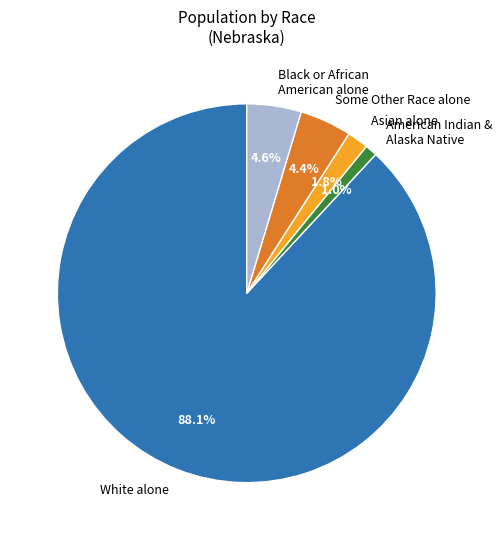

Which has a higher value, American Indian & Alaska Native or White alone?

White alone